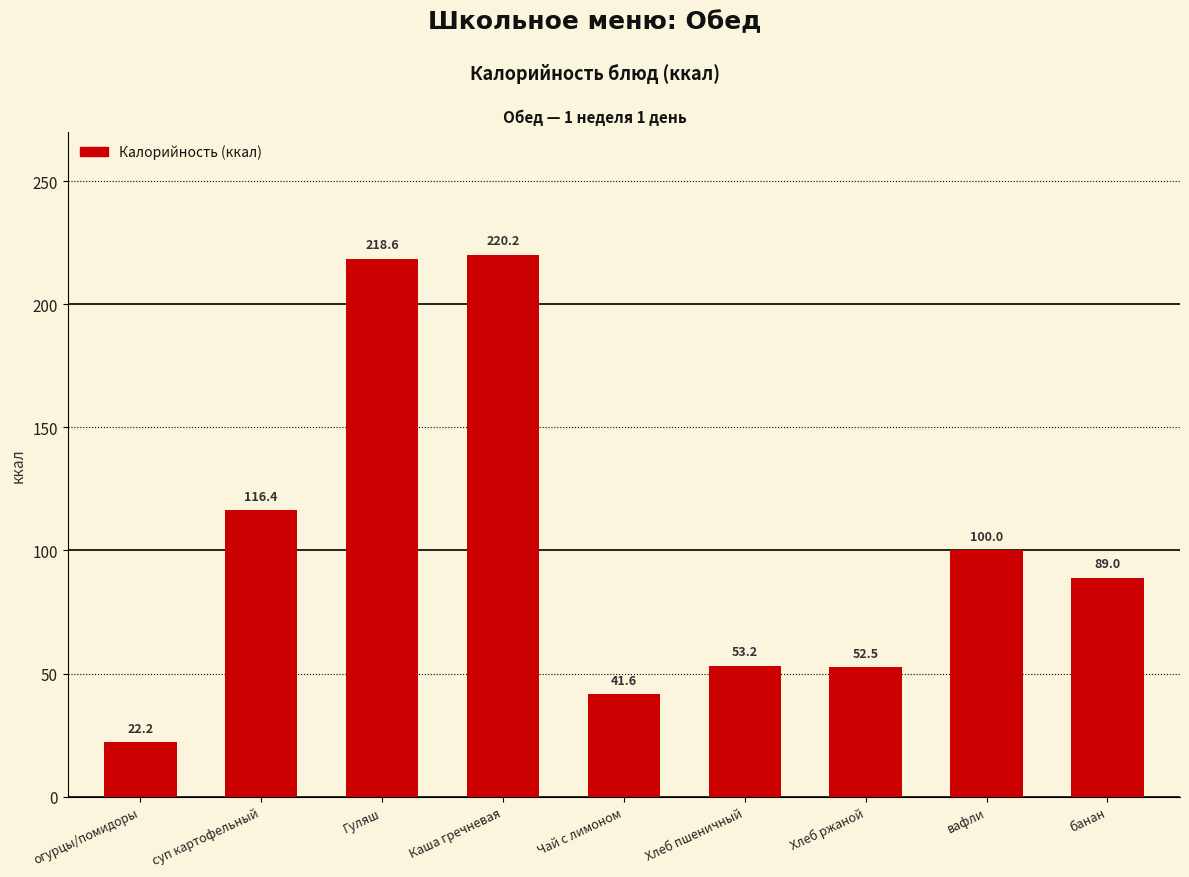

Does the chart contain any negative values?

No